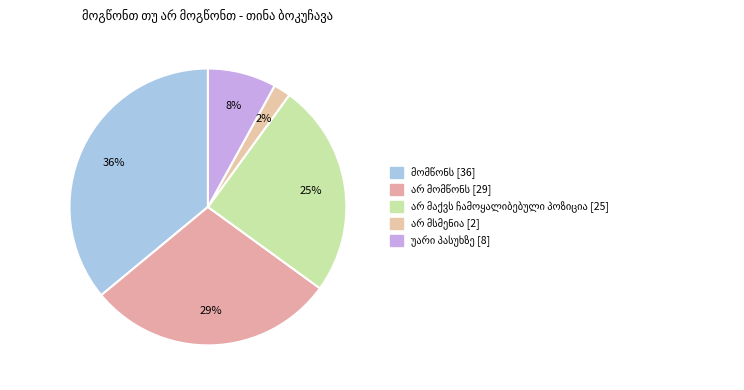

Approximately how many times larger is the value at უარი პასუხზე compared to არ მომწონს?

0.3